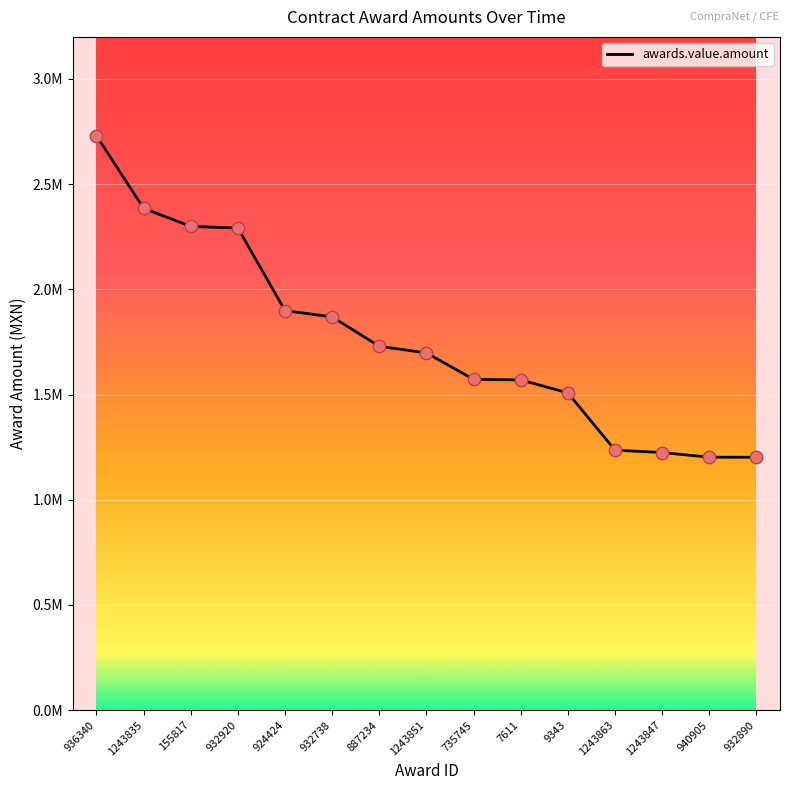

What is the change in value from 1243851 to 1243847?

-473596.2